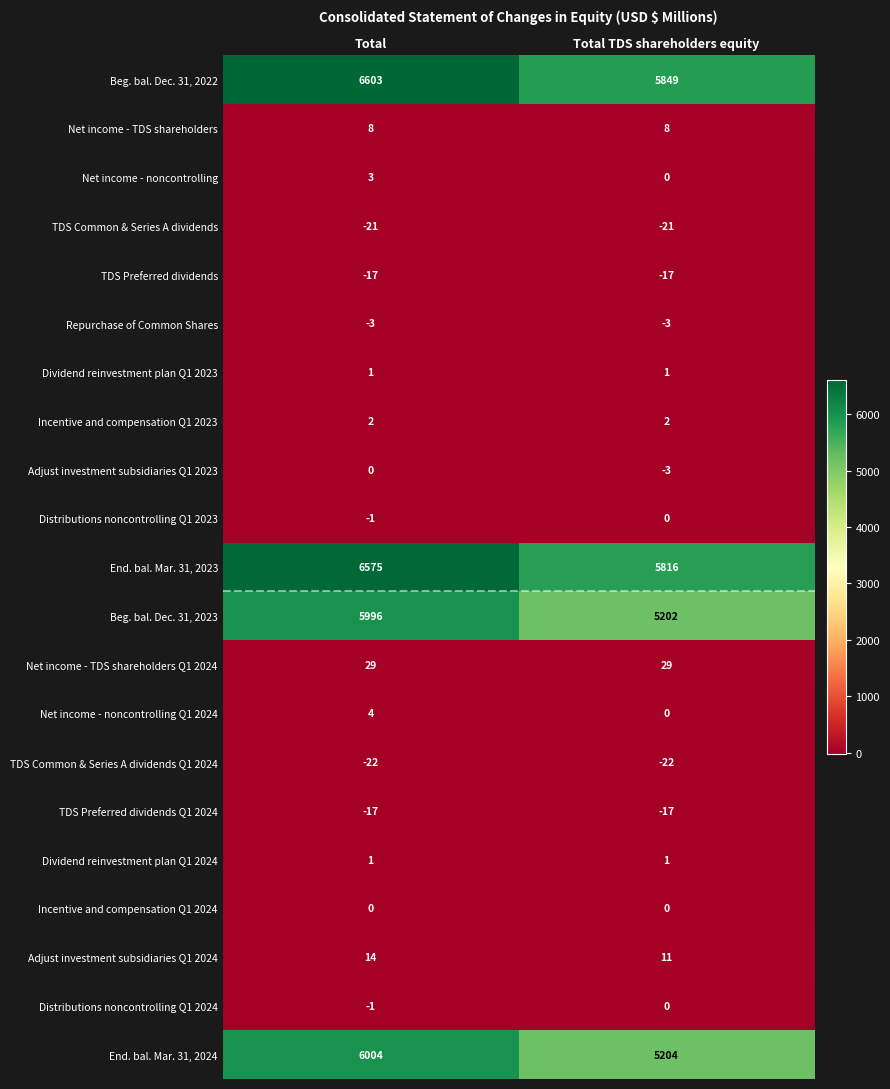

How many distinct data groups are displayed?

21